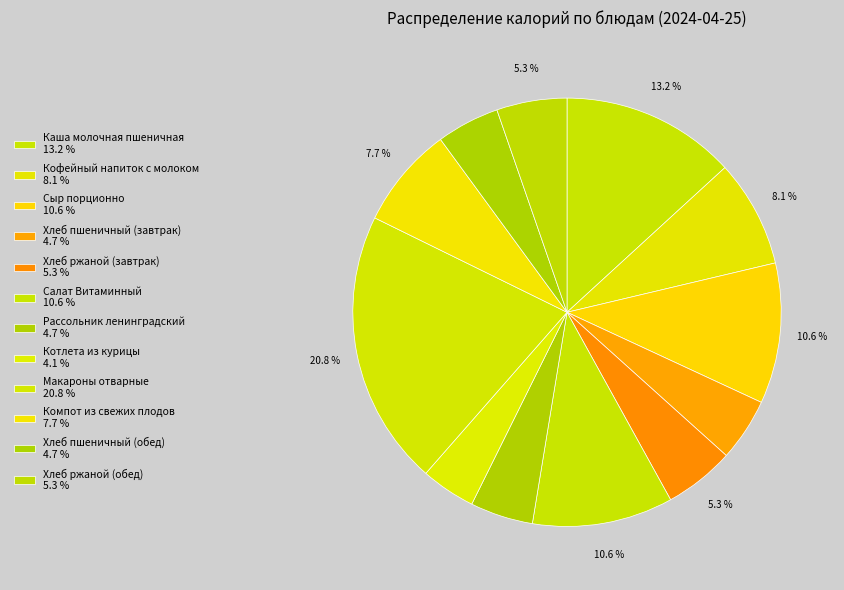

Which slice is the largest?

Макароны отварные